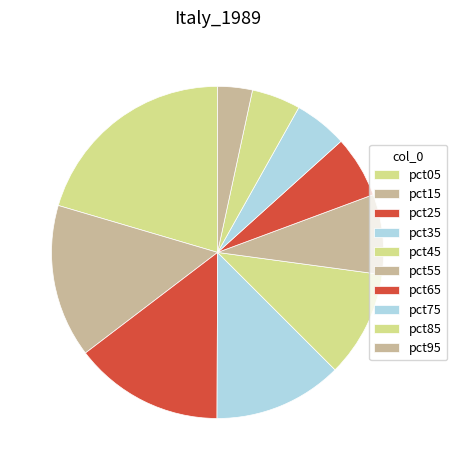

What percentage do pct65 and pct35 together represent?

18.6%